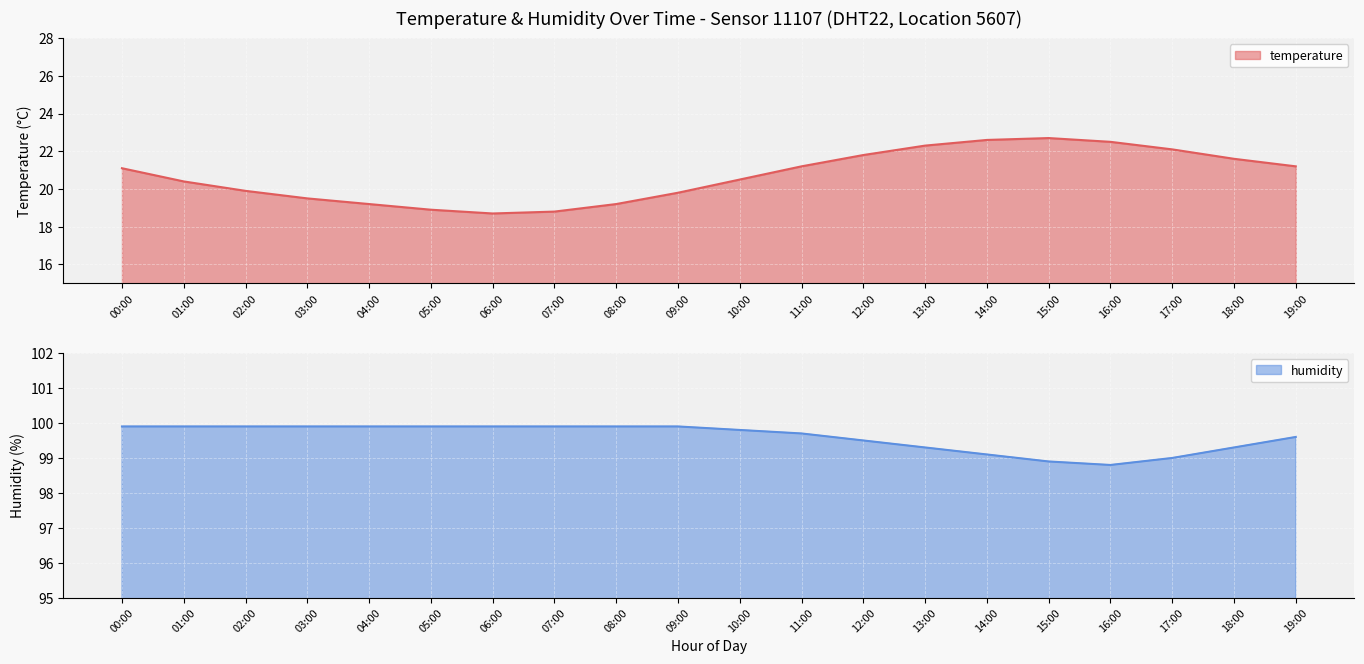

What is the sum of all temperature values?

414.0